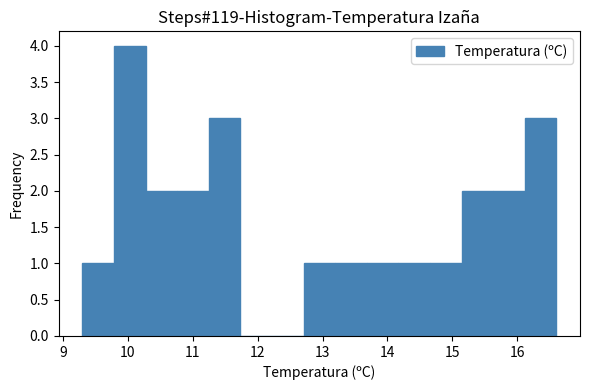

Which range on the x-axis has the tallest bar?

9.8 to 10.3